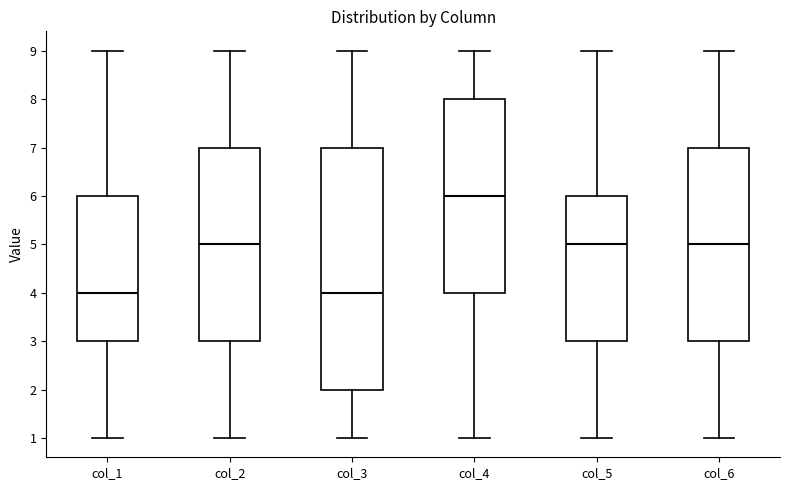

Reading left to right, transcribe this box plot: for each box, give where its median line is, the range the box spans, and where its two whiskers end, as read against the y-axis. The values are not printed on the chart, so give them approximately, as read against the axis.

col_1: median 4, box 3 to 6, whiskers 1 to 9
col_2: median 5, box 3 to 7, whiskers 1 to 9
col_3: median 4, box 2 to 7, whiskers 1 to 9
col_4: median 6, box 4 to 8, whiskers 1 to 9
col_5: median 5, box 3 to 6, whiskers 1 to 9
col_6: median 5, box 3 to 7, whiskers 1 to 9